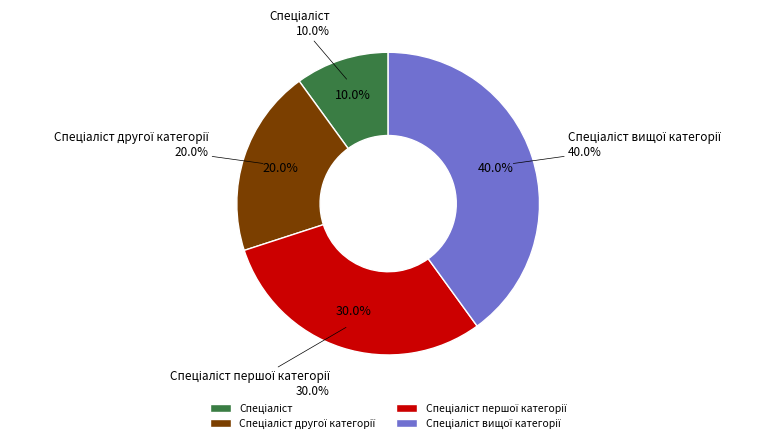

How many segments does this pie chart have?

4